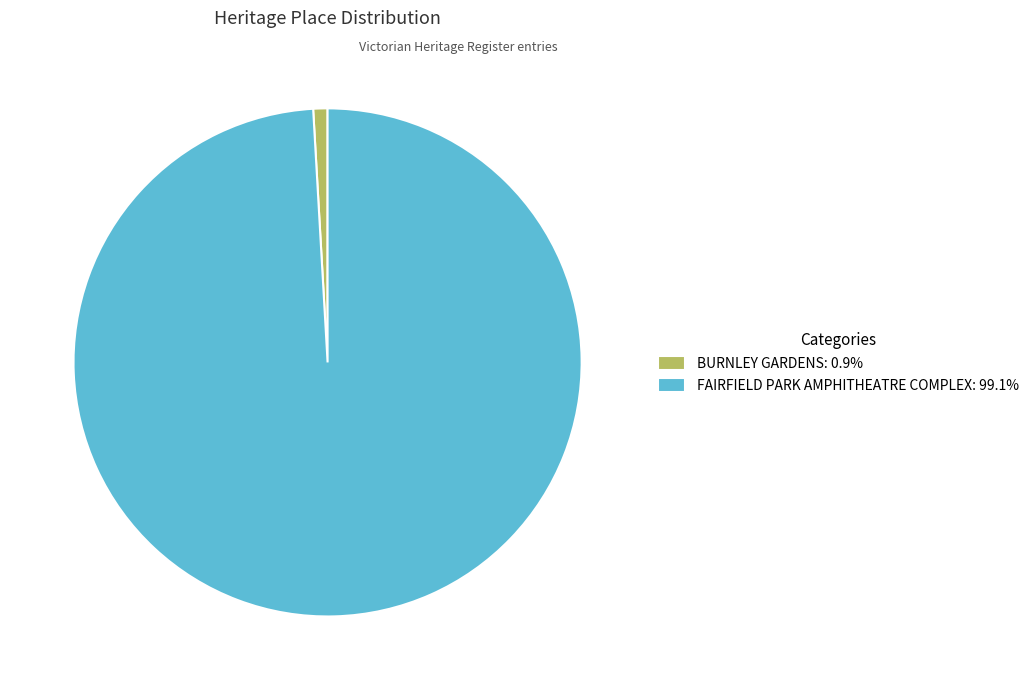

What is the majority slice?

FAIRFIELD PARK AMPHITHEATRE COMPLEX